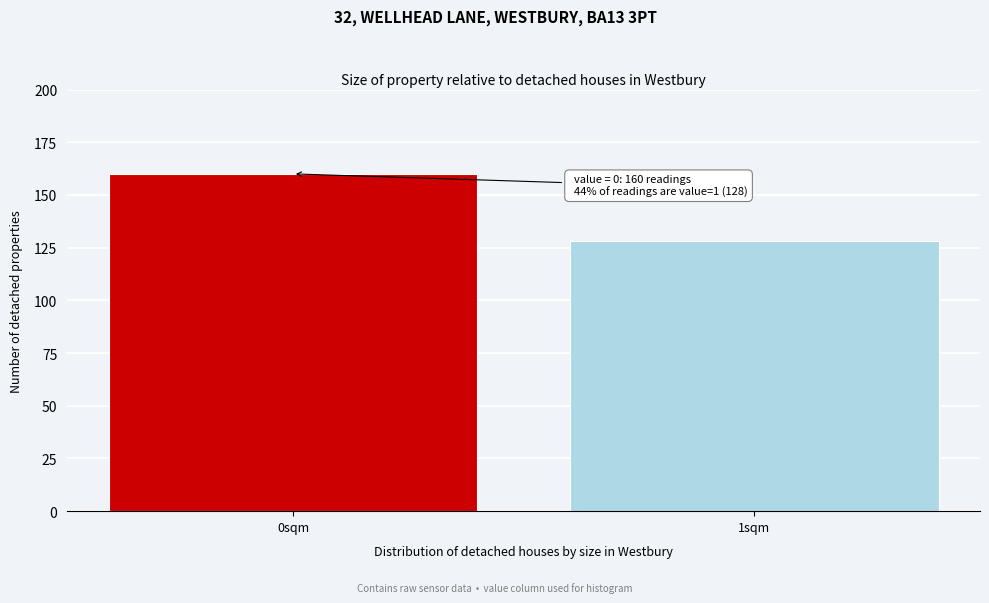

Reading left to right, transcribe all the data shown in this chart.

160	128